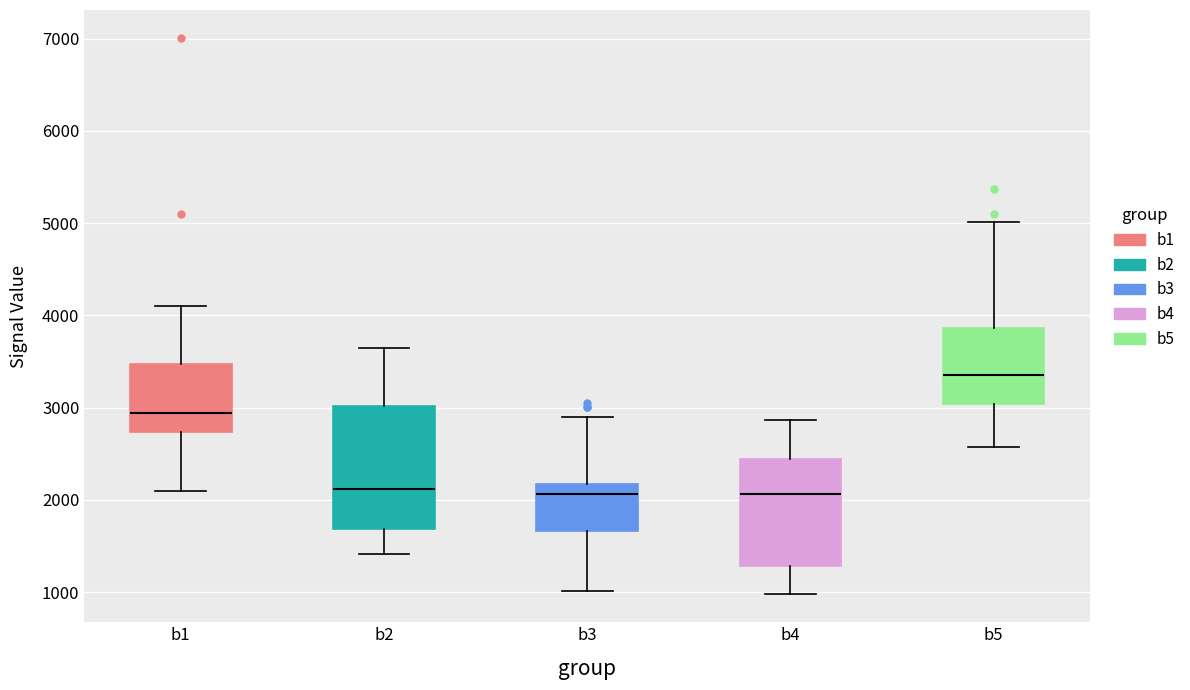

Reading left to right, transcribe this box plot: for each box, give where its median line is, the range the box spans, and where its two whiskers end, as read against the y-axis. The values are not printed on the chart, so give them approximately, as read against the axis.

b1: median 2900, box 2700 to 3500, whiskers 2100 to 4100
b2: median 2100, box 1700 to 3000, whiskers 1400 to 3600
b3: median 2100, box 1700 to 2200, whiskers 1000 to 2900
b4: median 2100, box 1300 to 2400, whiskers 1000 to 2900
b5: median 3300, box 3000 to 3900, whiskers 2600 to 5000